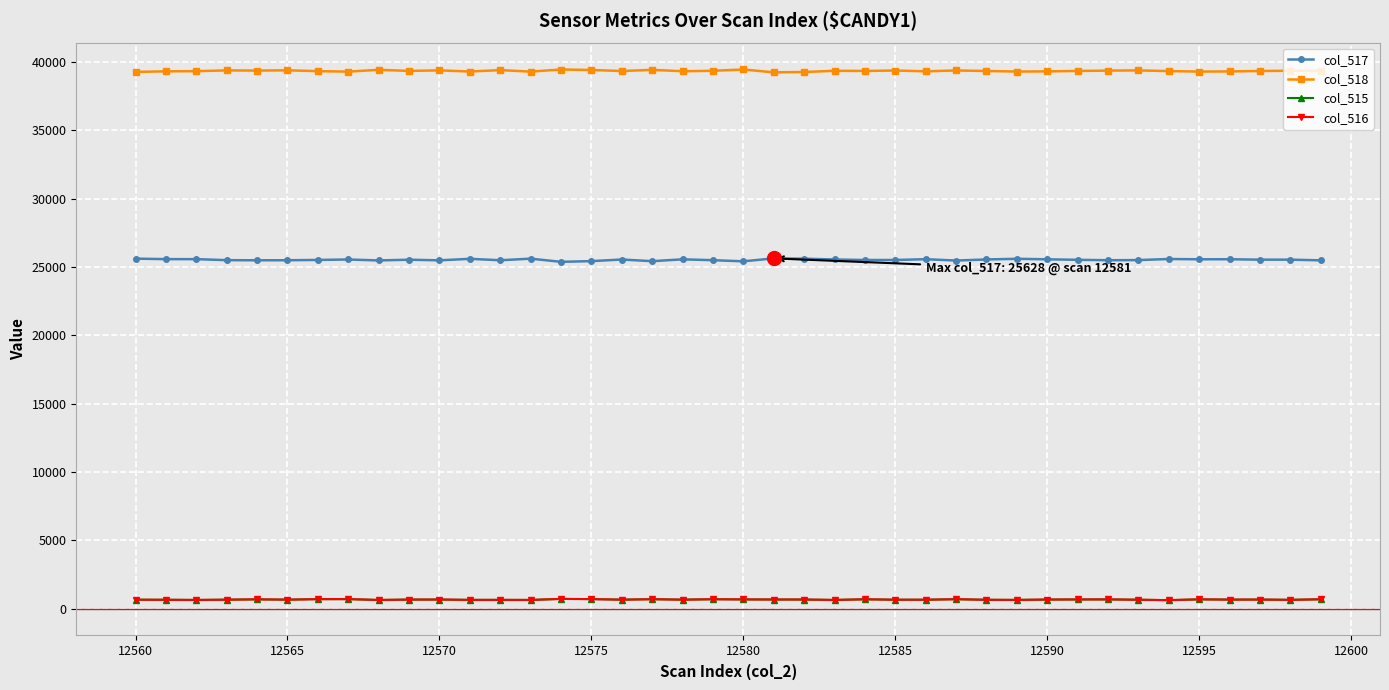

What is the difference between the maximum and second lowest values in the col_516 series?

78